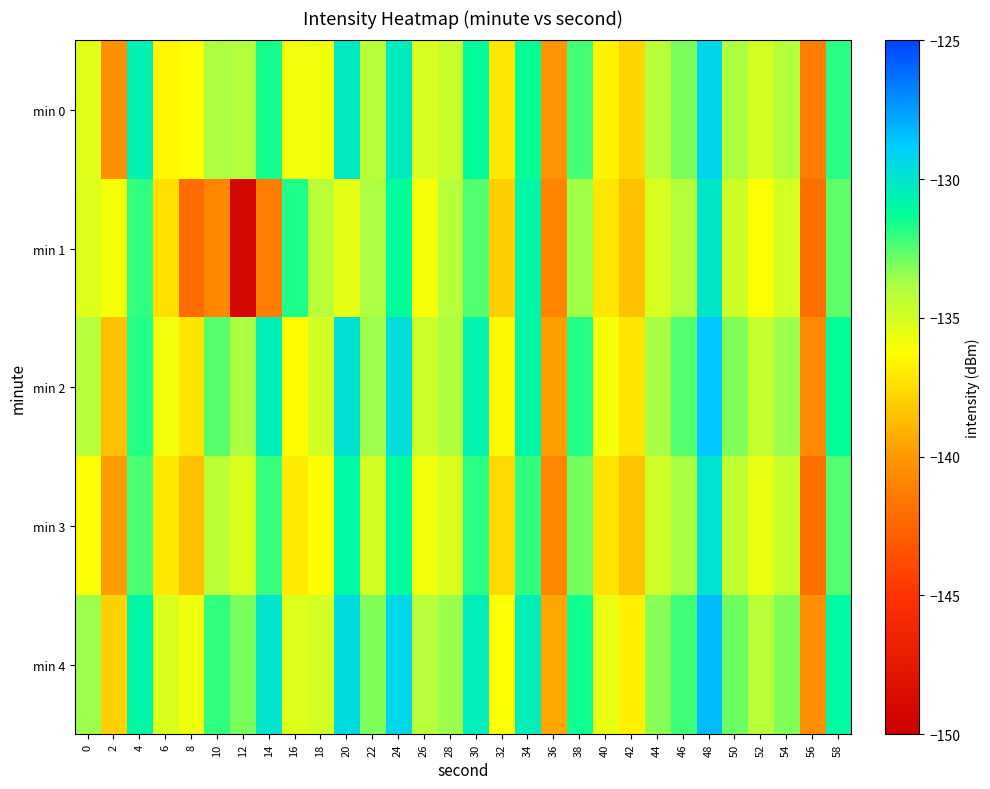

What is the maximum value shown in the chart?

-128.4